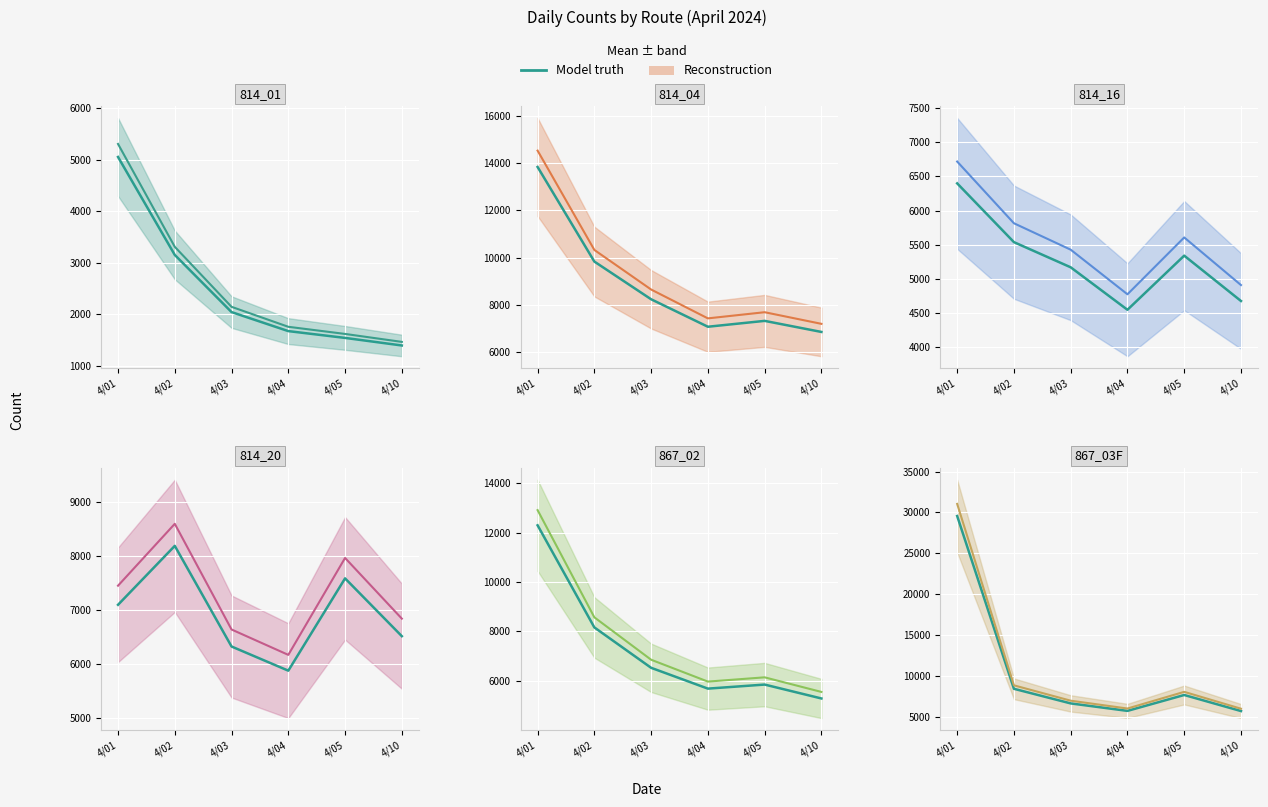

At which category is the sum across all series the highest?

4/01